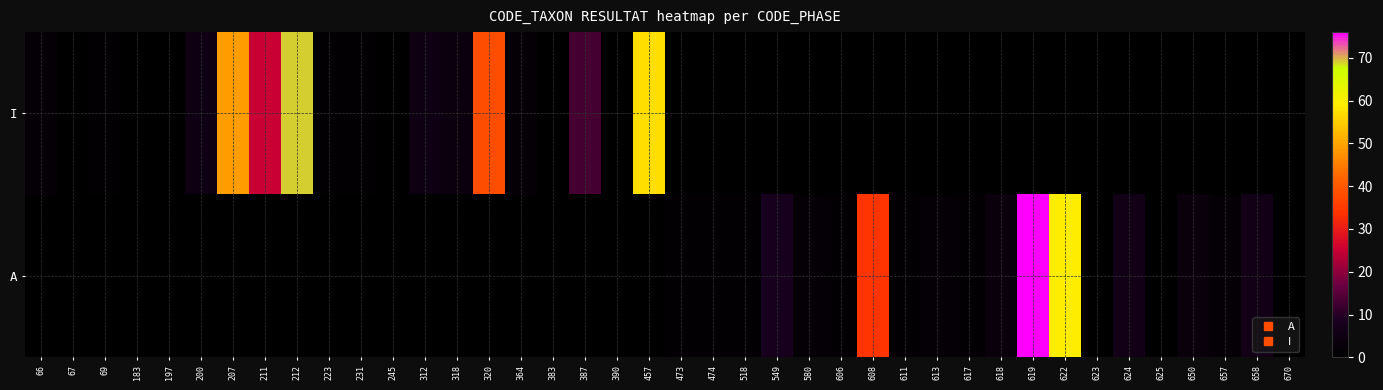

What is the maximum value shown in the chart?

76